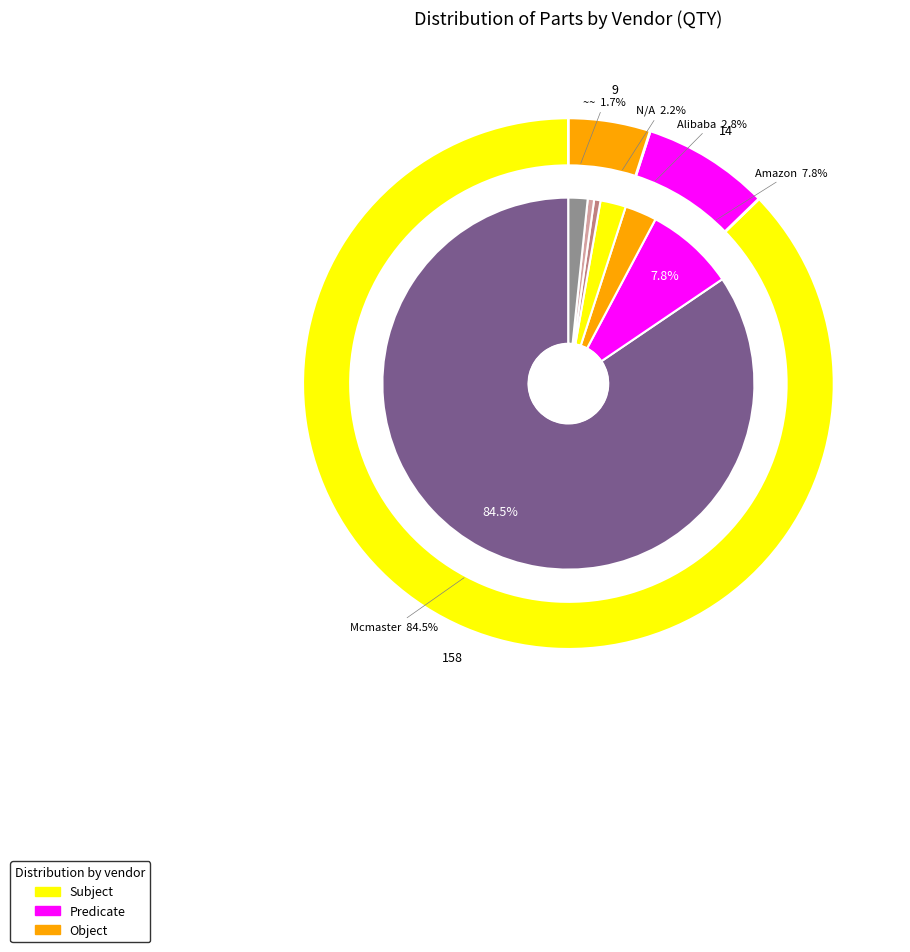

Which category has the smallest portion of the pie?

~~